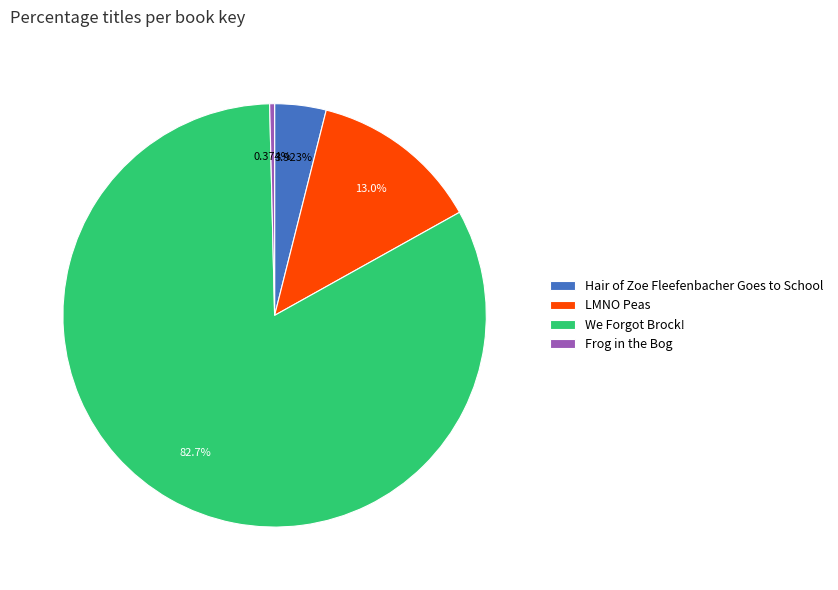

To the nearest percent, what portion does We Forgot Brock! represent?

83%